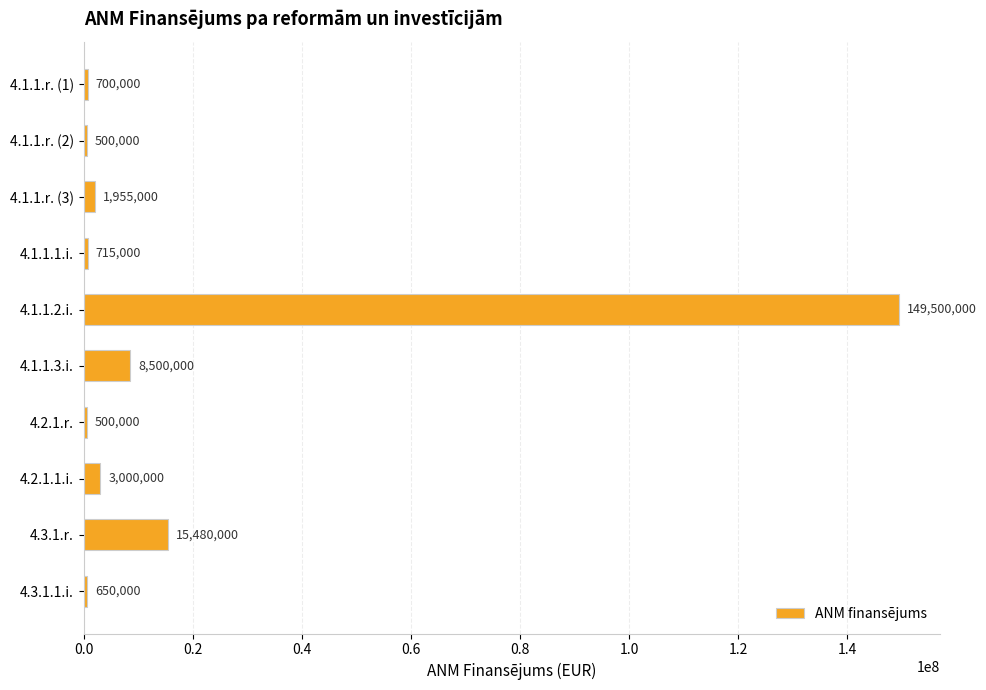

Does the chart contain stacked bars?

No